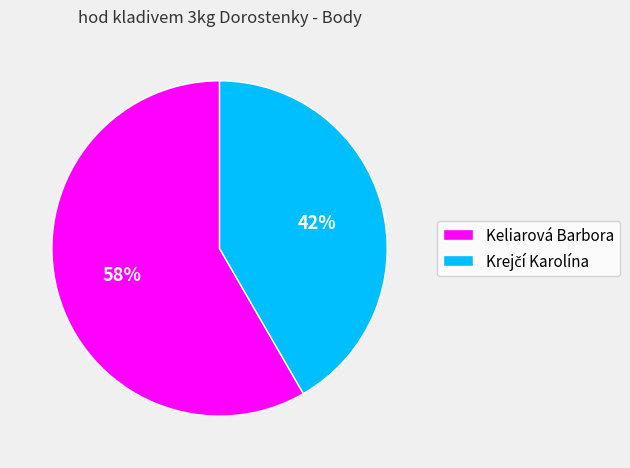

Which slice is the largest?

Keliarová Barbora